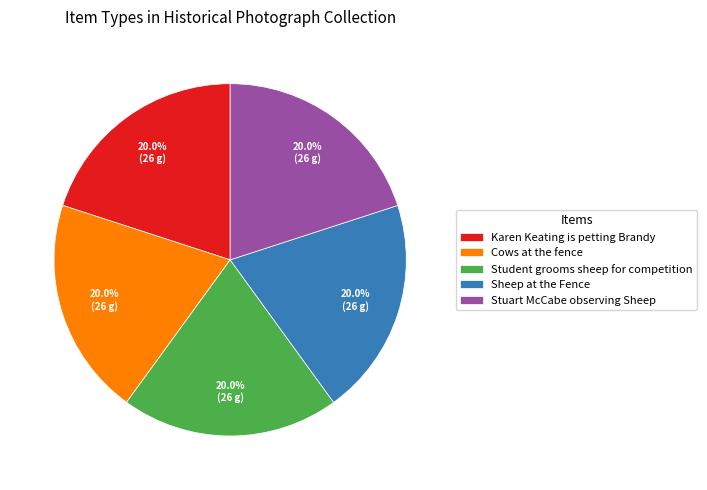

Does Student grooms sheep for competition represent more than half of the total?

No